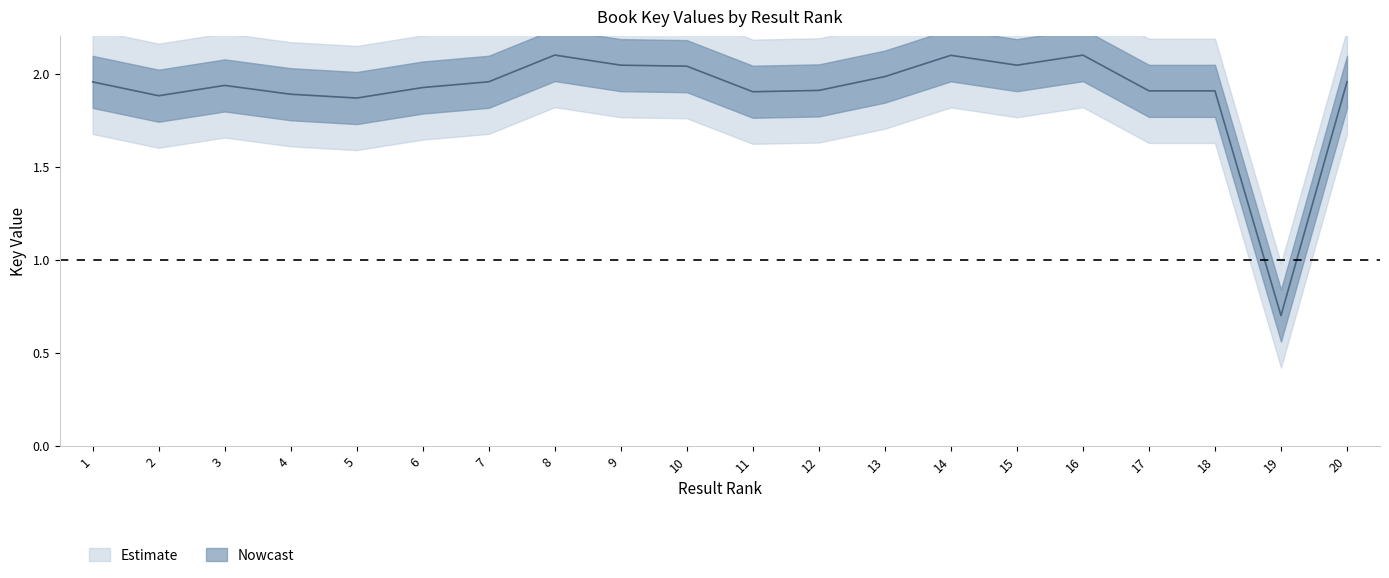

How many lines are shown in the chart?

1